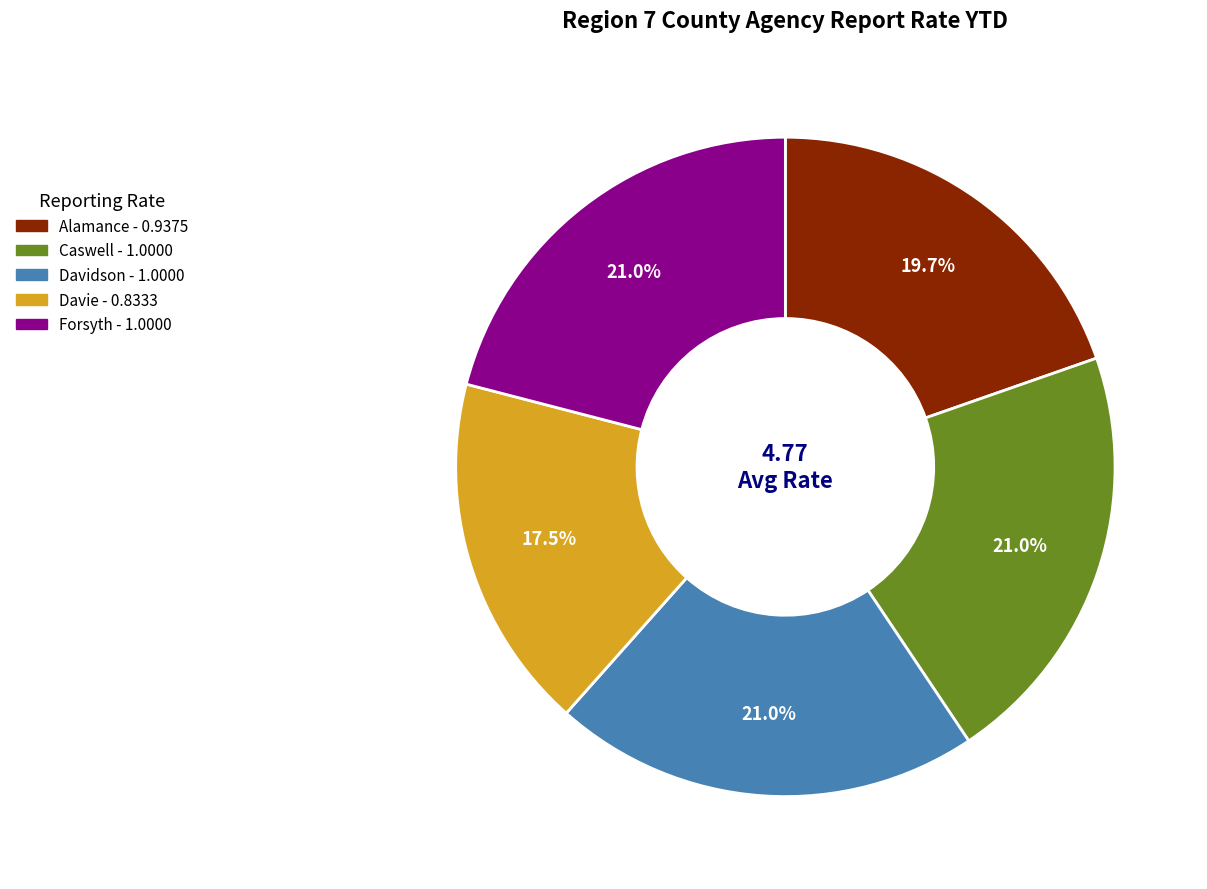

Is there any slice that represents more than half of the pie?

No